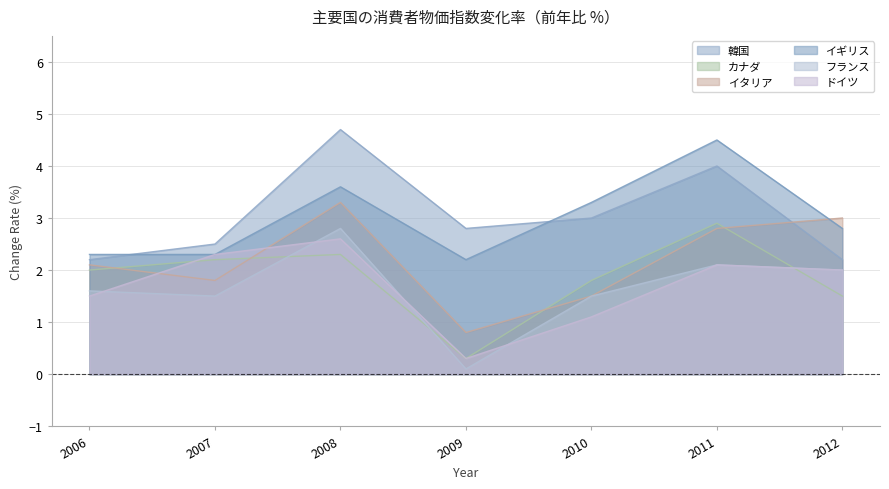

How many lines are shown in the chart?

6